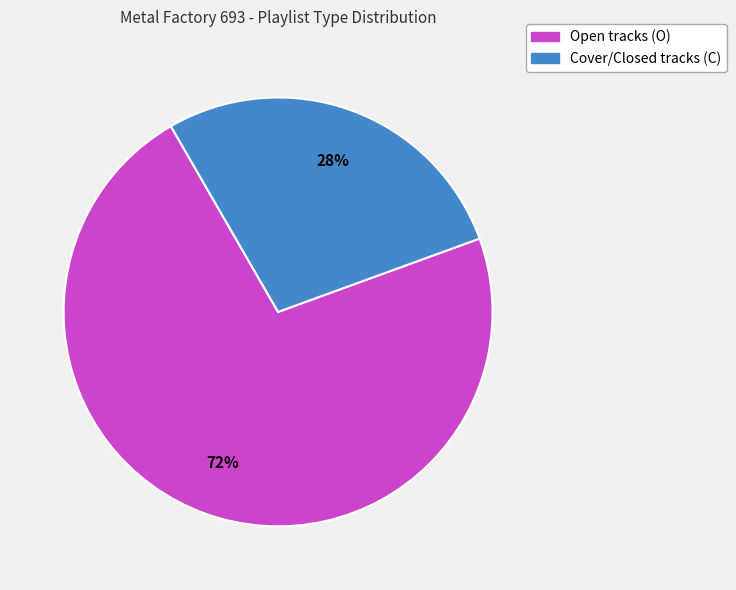

Is there any slice that represents more than half of the pie?

Yes